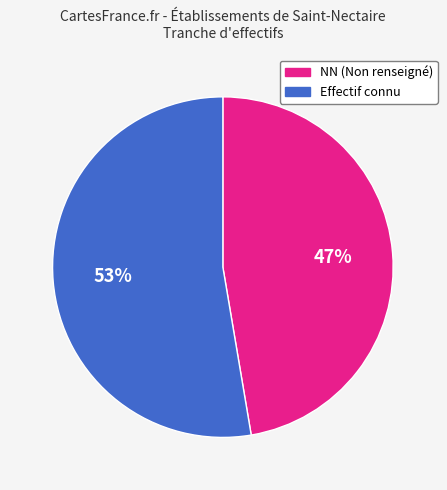

What is the smallest slice in the pie chart?

NN (Non renseigné)